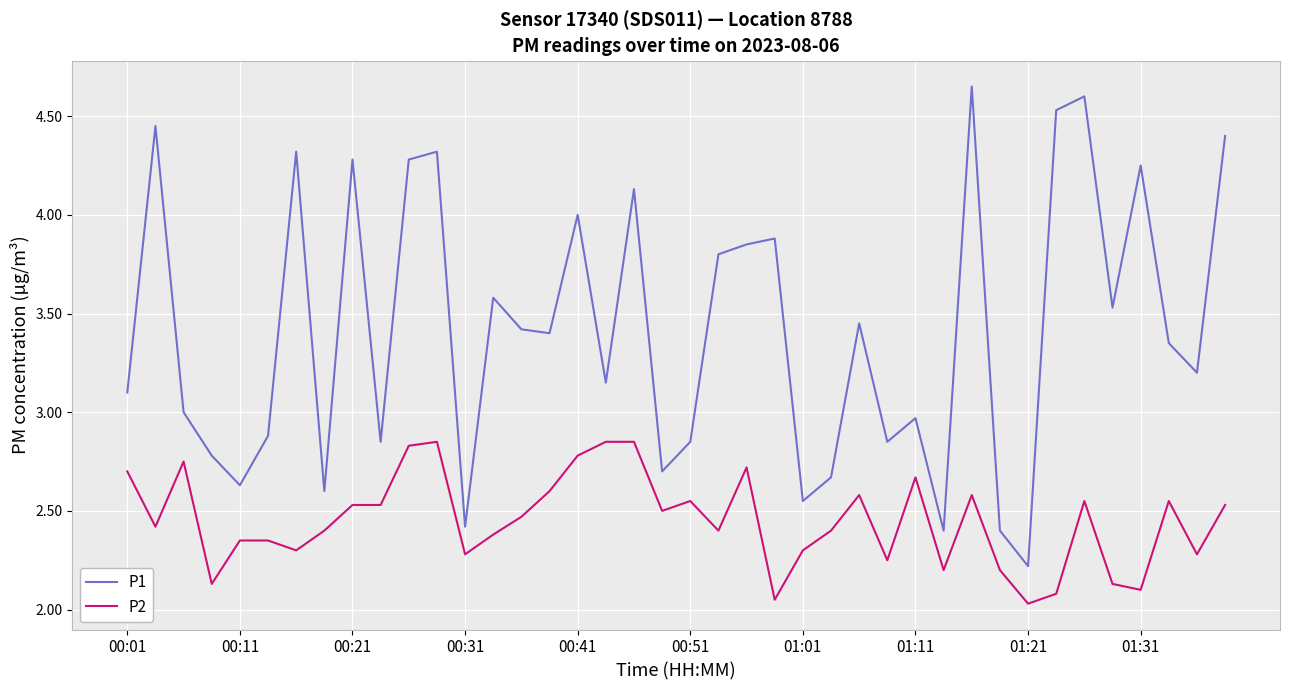

What is the difference between the maximum and minimum values in the P2 series?

0.8